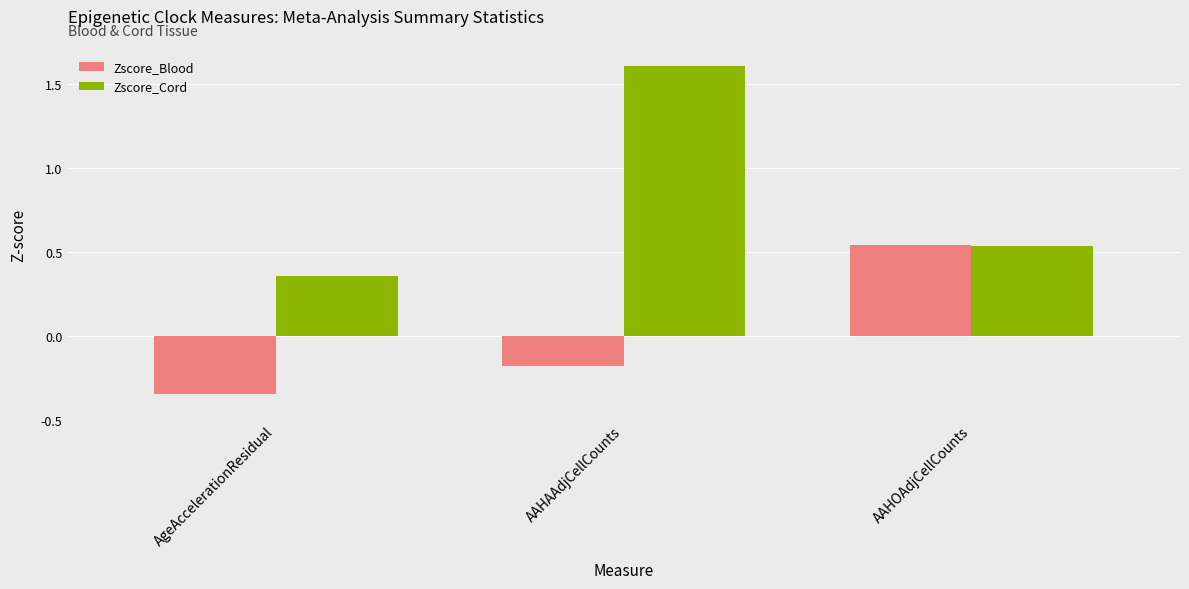

Is it true that Zscore_Cord equals 0.2 at AAHOAdjCellCounts?

False